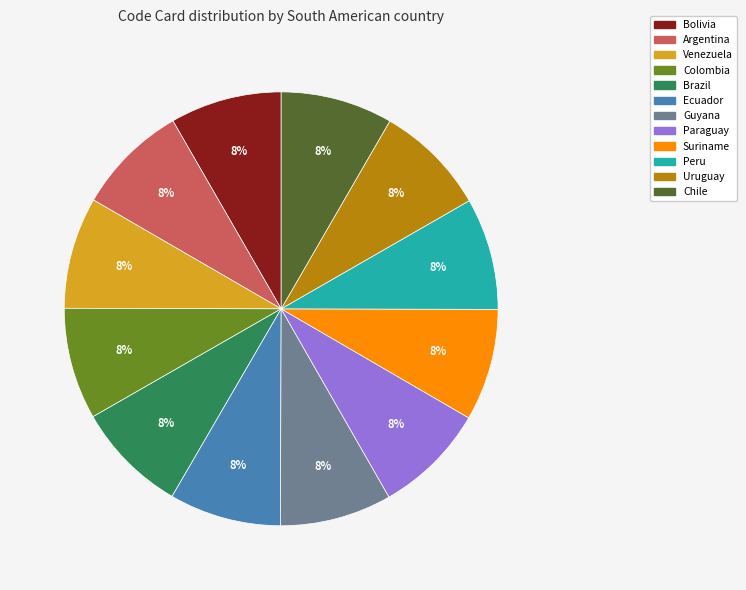

To the nearest percent, what percentage of the pie is Peru?

8%